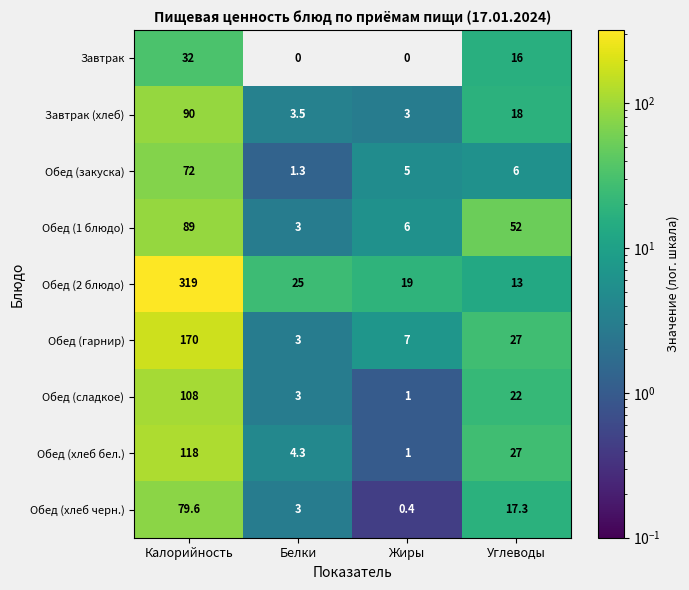

What is the difference between the Завтрак values at Жиры and Углеводы?

16.0